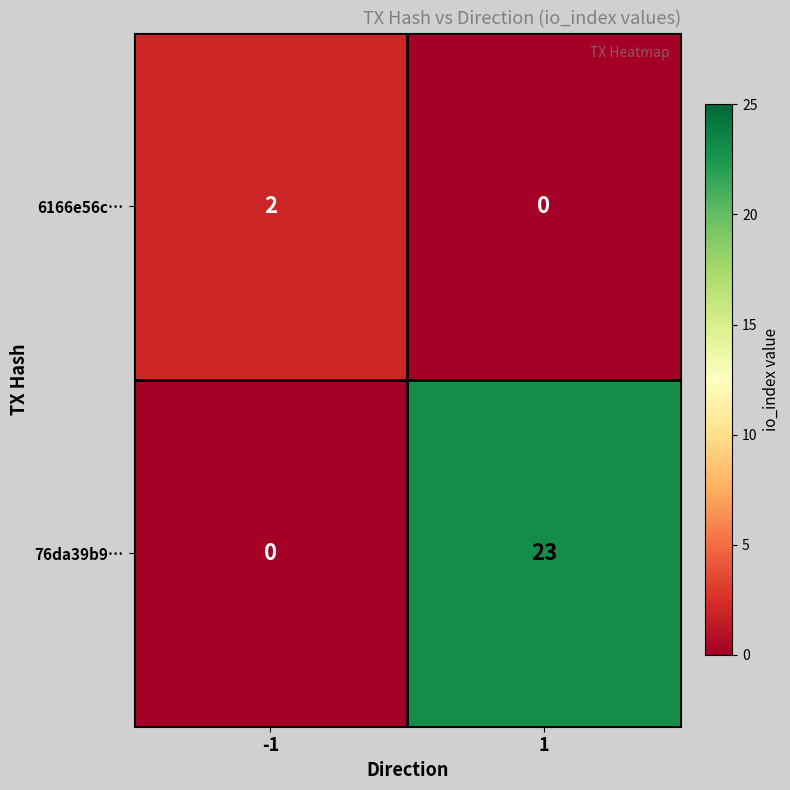

At which category is the sum across all series the highest?

1